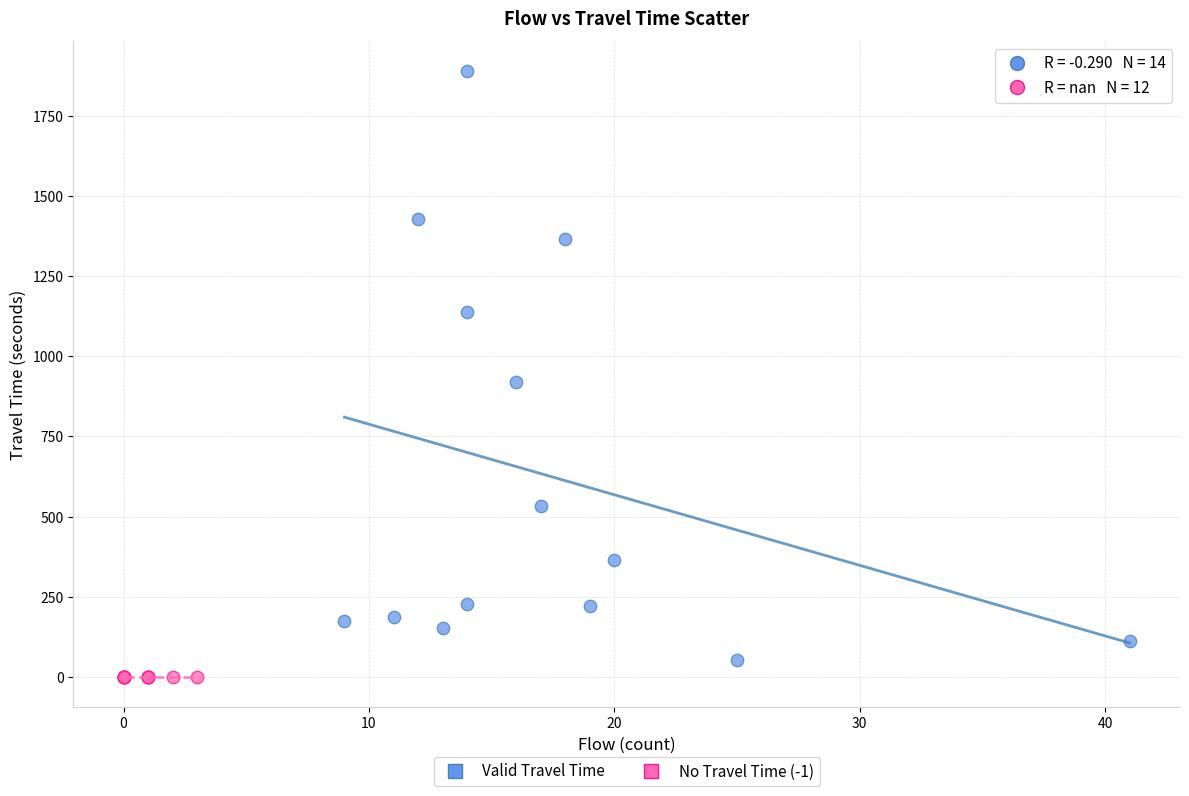

Which series reaches the maximum Y coordinate?

Valid Travel Time